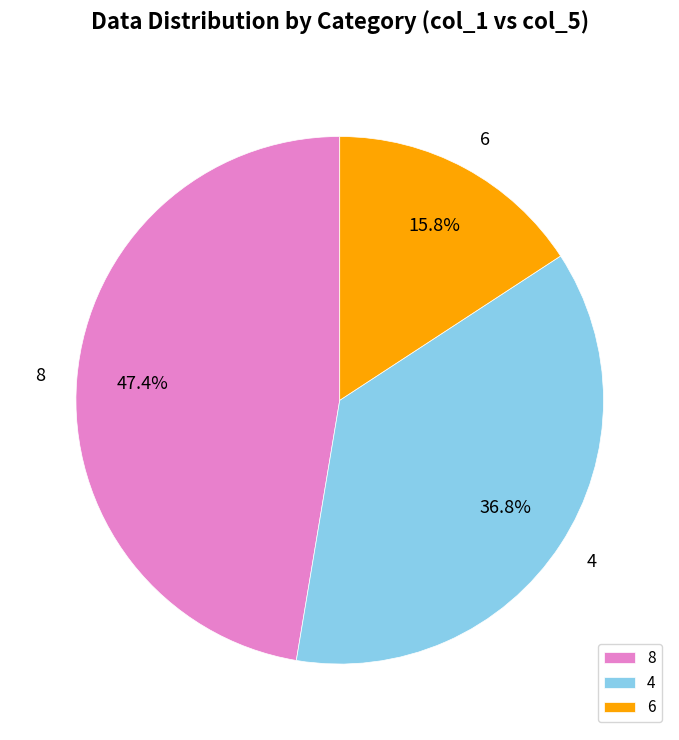

What is the smallest slice in the pie chart?

6